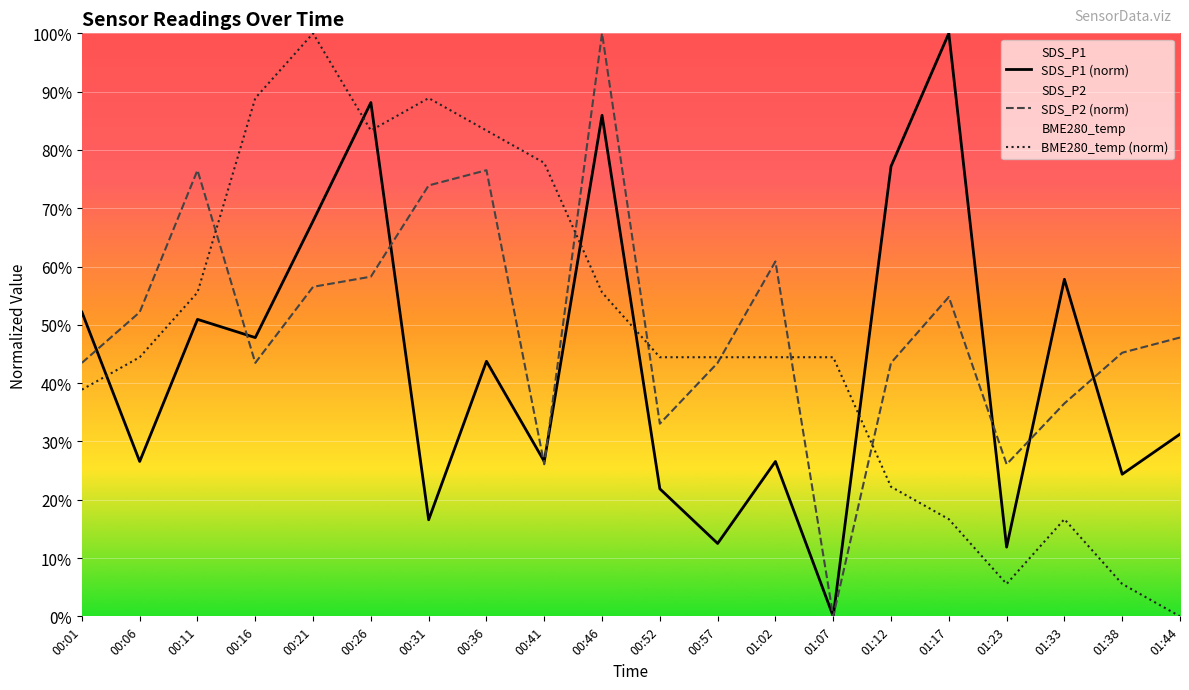

What is the spread (max minus min) of values at 00:31?

0.7